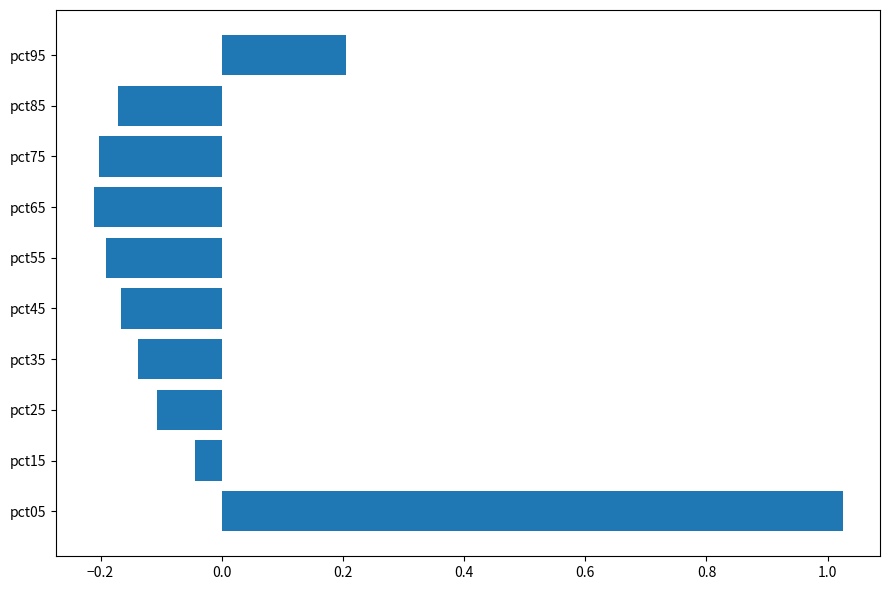

Which has a higher value, pct65 or pct25?

pct25